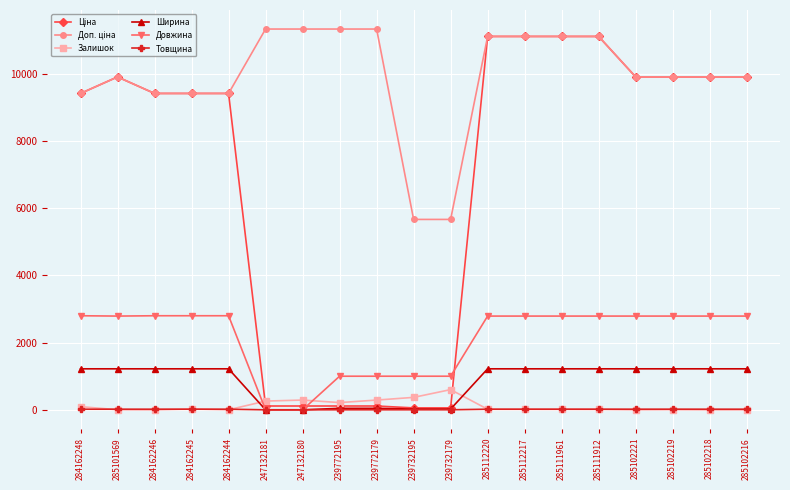

At how many categories does at least one series exceed 857?

19